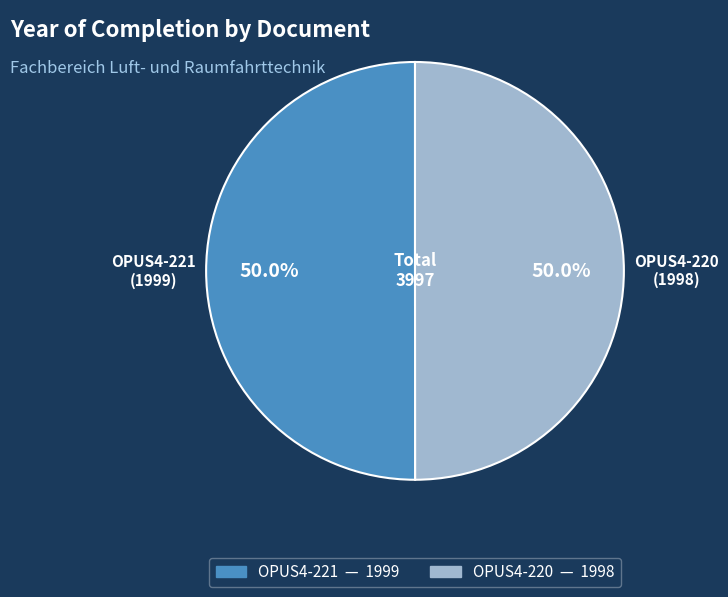

What is the ratio of the value at OPUS4-221 to the value at OPUS4-220?

1.0